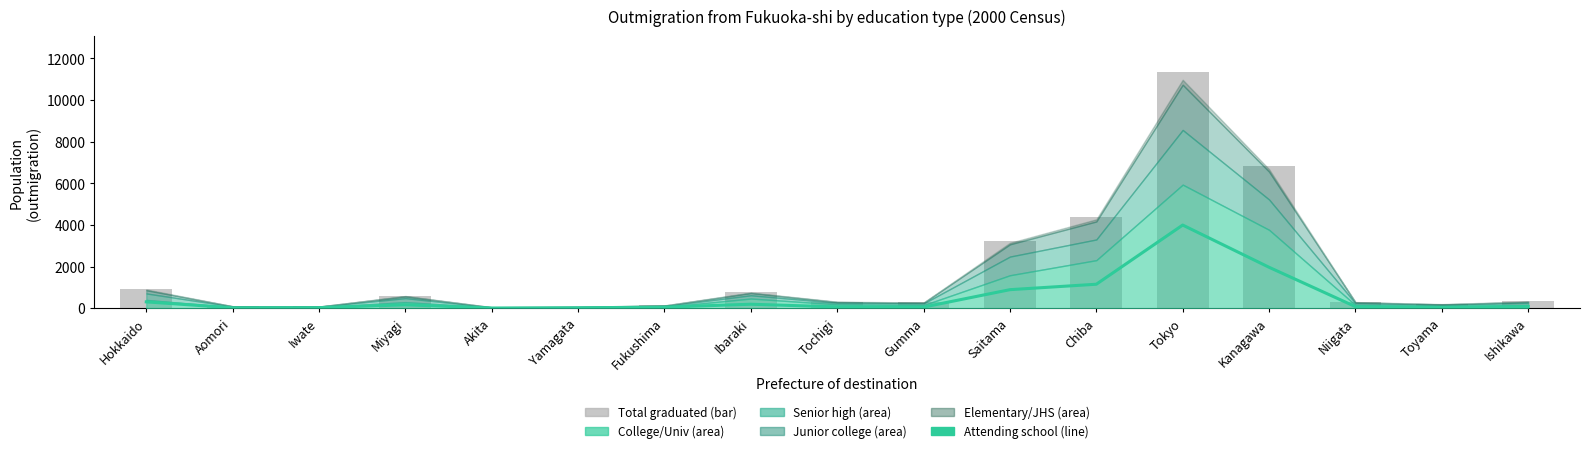

What is the difference between the maximum and second lowest values in the Attending school series?

3972